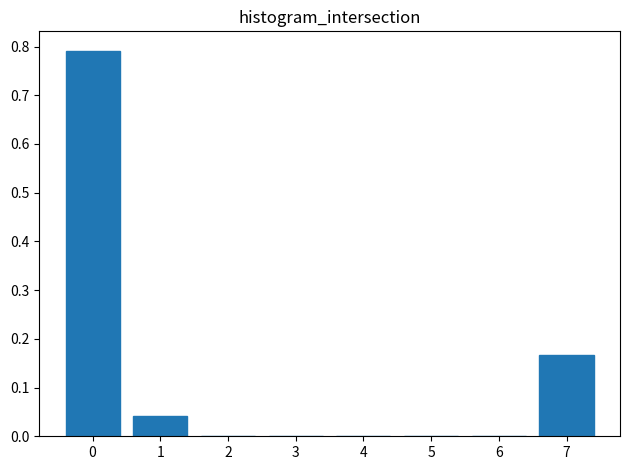

What is the change in value from 0 to 2?

-0.8